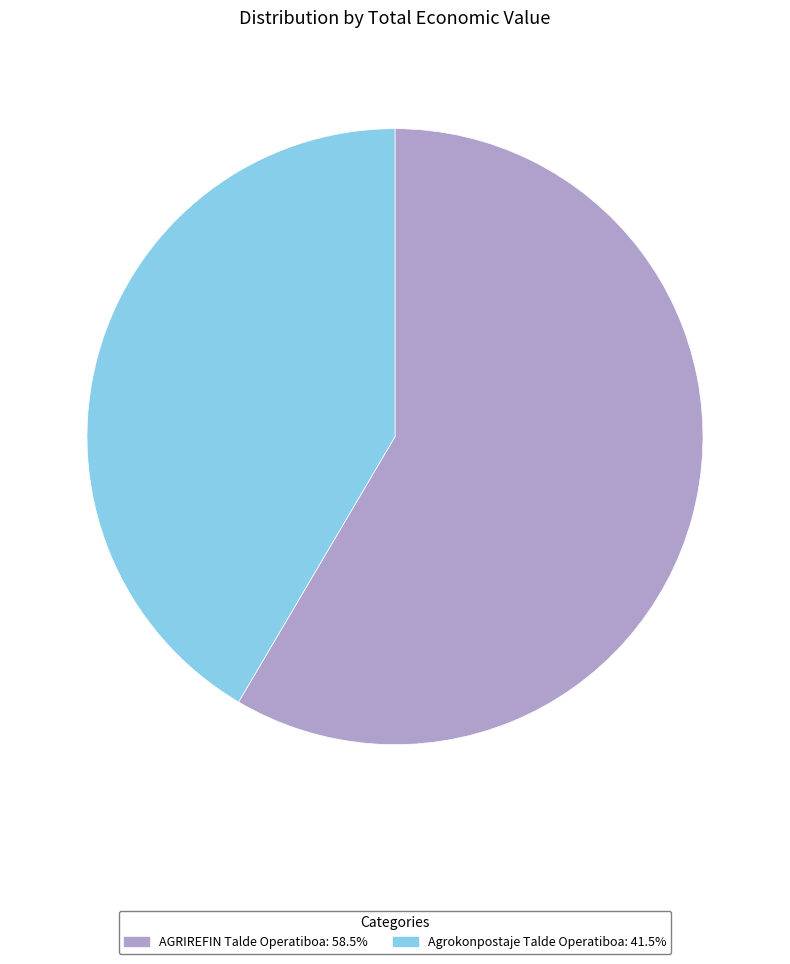

Which category accounts for the majority?

AGRIREFIN Talde Operatiboa